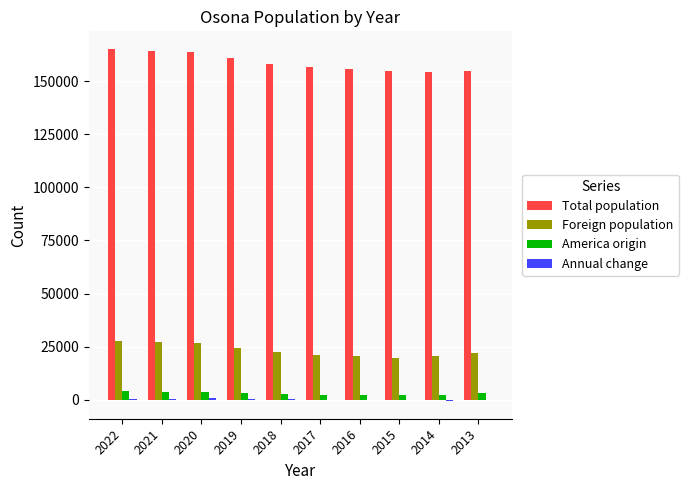

What is the sum of all Foreign population values?

232342